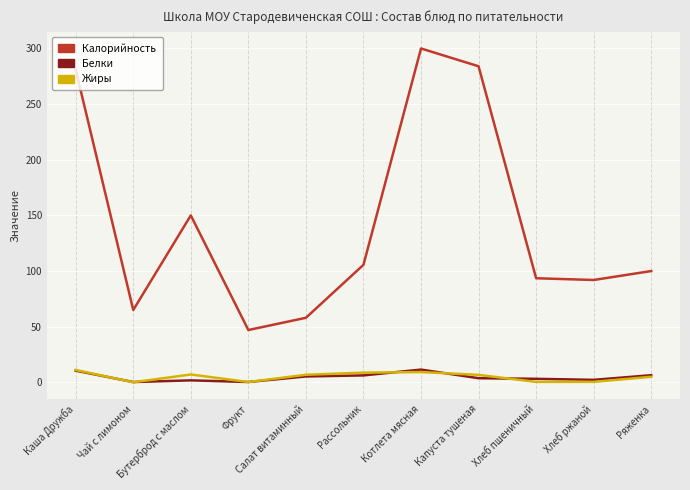

What is the minimum value for Калорийность?

47.0